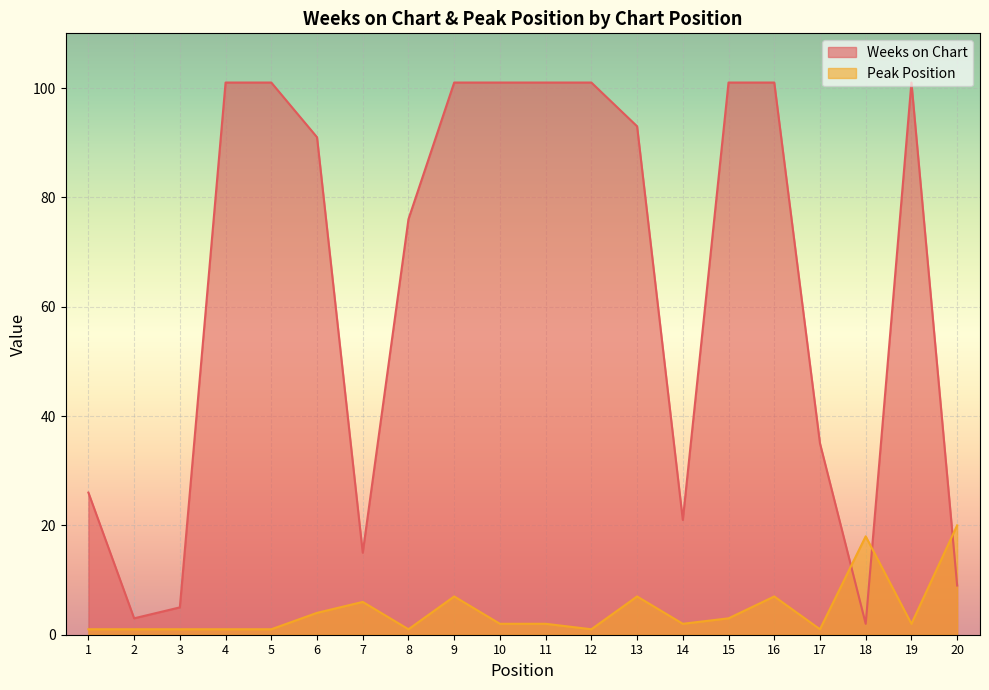

What is the value of the Peak Position point at the 6th from the left?

4